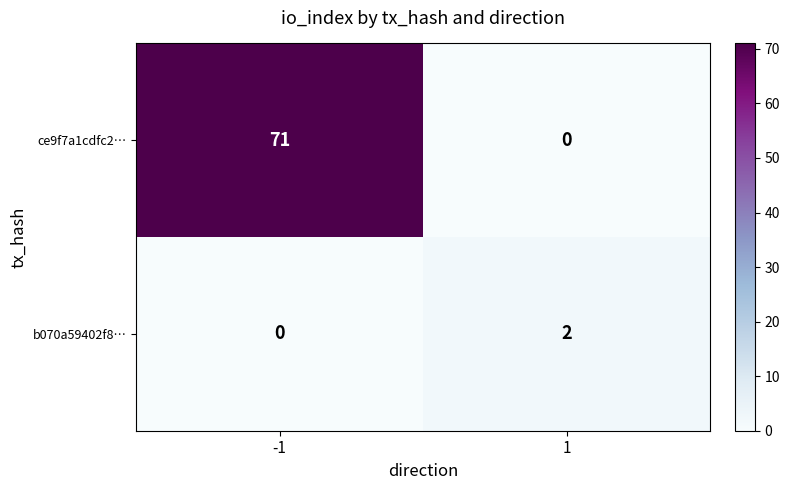

How many categories are shown in the chart?

2